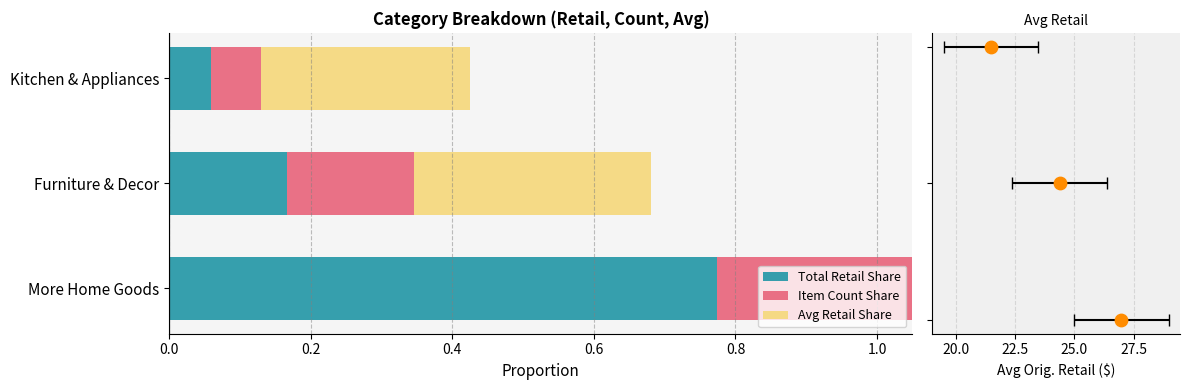

Is the value of Total Retail Share at Furniture & Decor greater than the value of Avg Retail Share at Furniture & Decor?

No